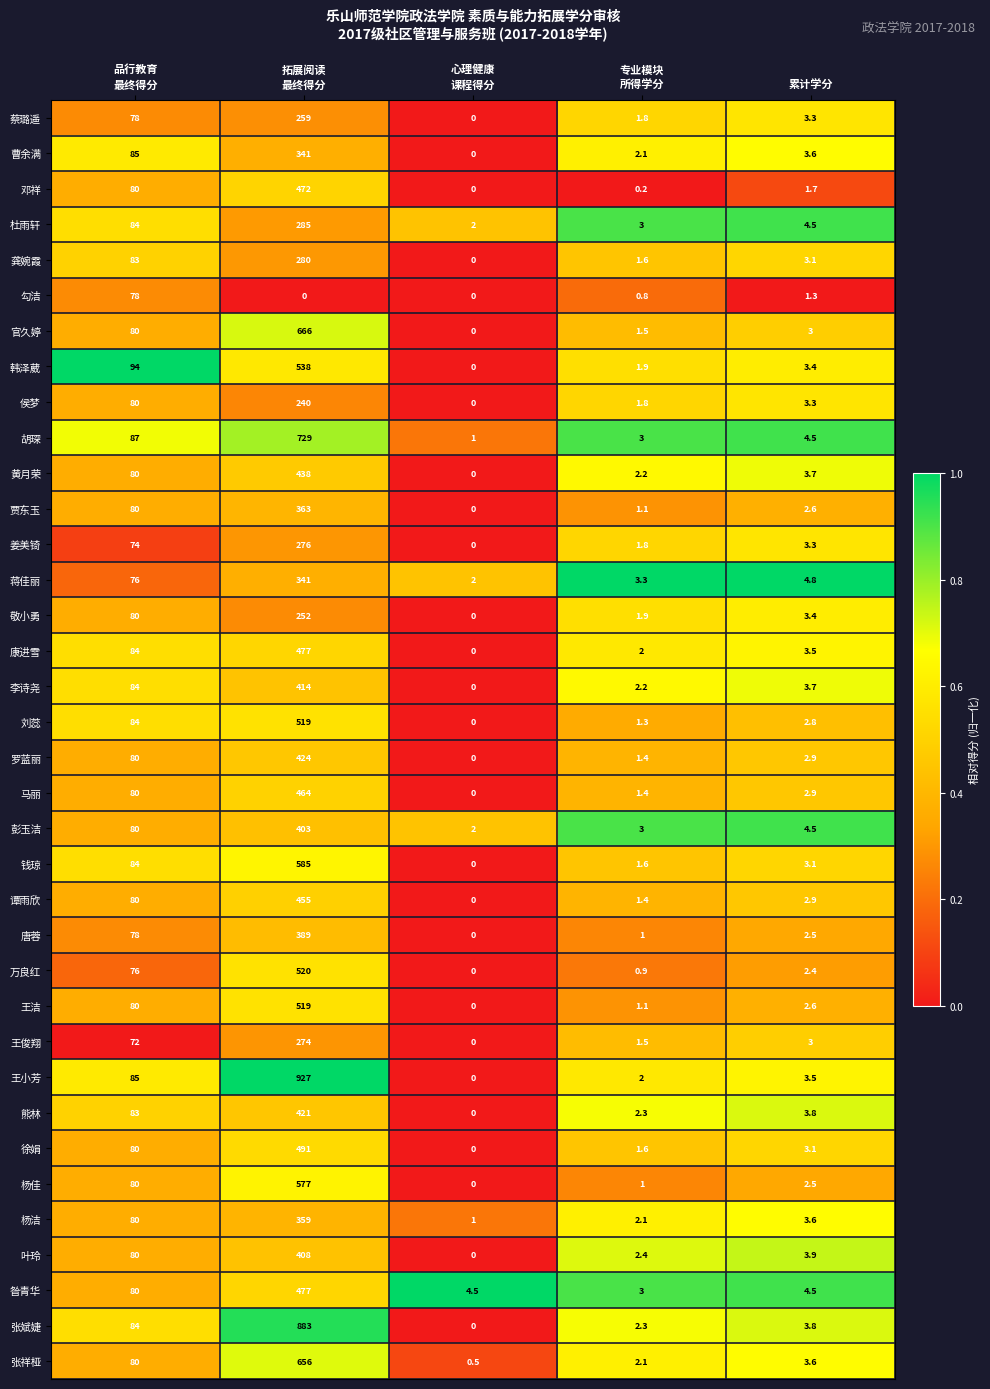

What is the difference between the second highest and minimum values in the 韩泽葳 series?

94.0